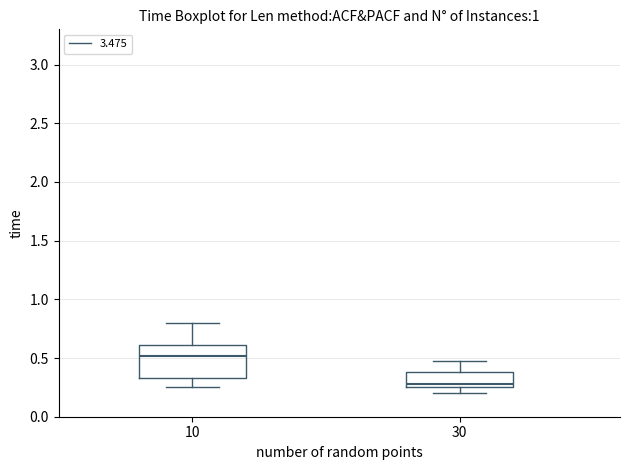

Reading left to right, read every box against the y-axis: the position of its median line, the range the box covers, and the ends of its whiskers. The values are not printed on the chart, so give them approximately, as read against the axis.

10: median 0.50, box 0.35 to 0.60, whiskers 0.25 to 0.80
30: median 0.30, box 0.25 to 0.40, whiskers 0.20 to 0.45